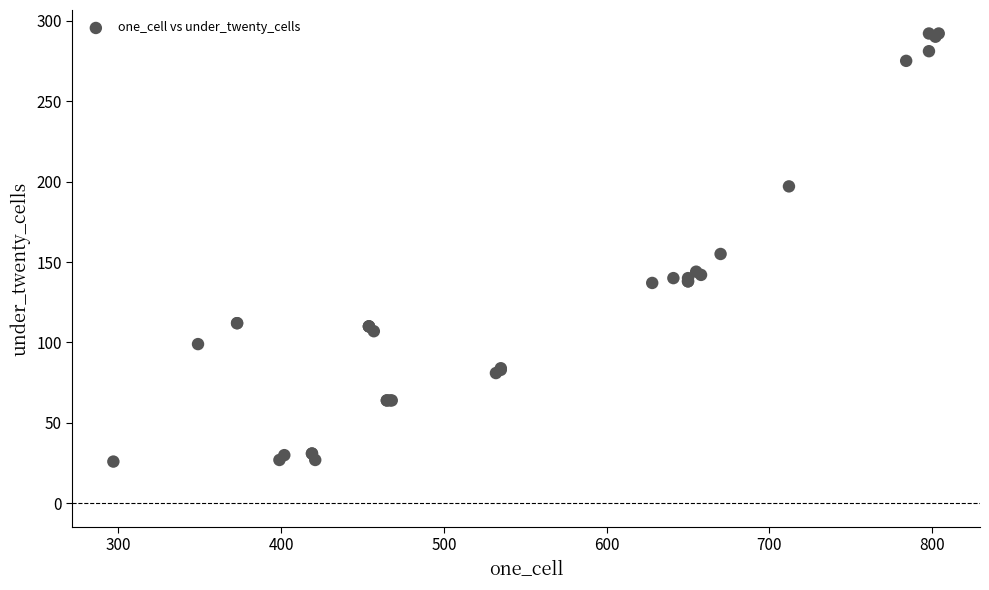

What Y value in the scatter plot is closest to 159?

155